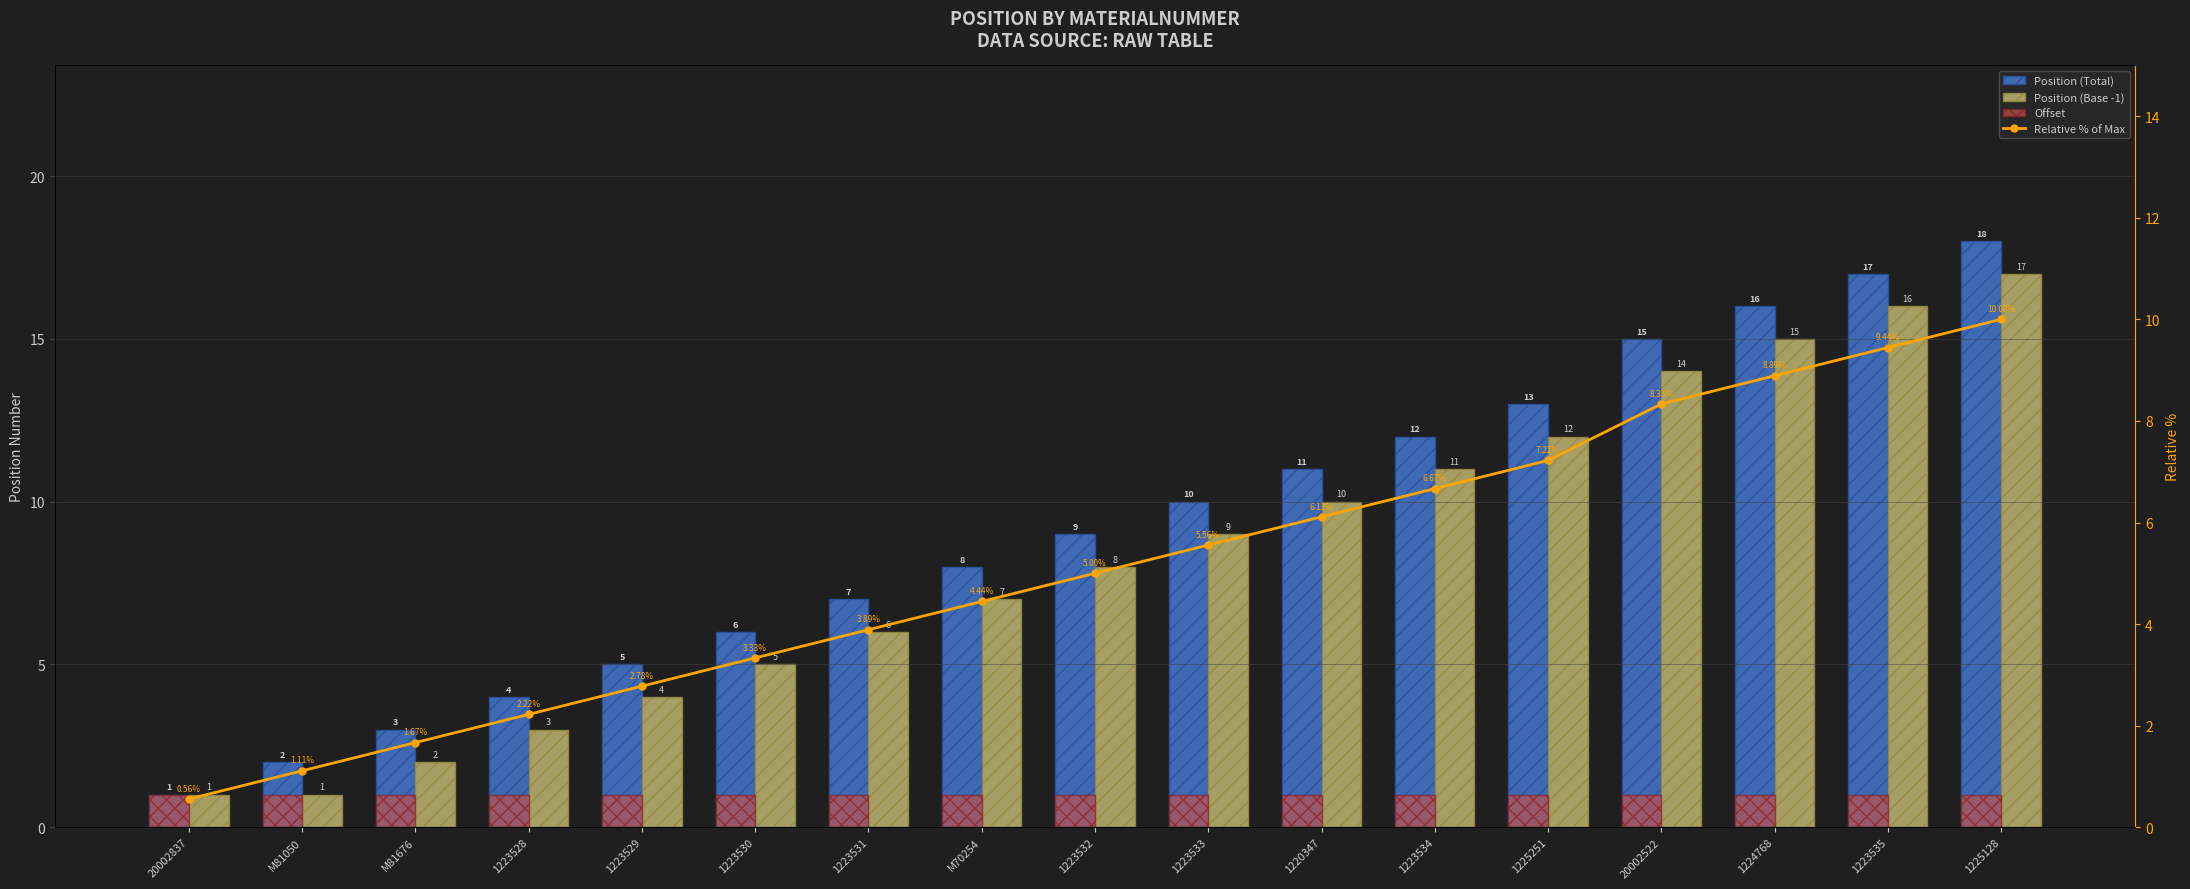

At which label does Relative % of Max first exceed 5?

1223533